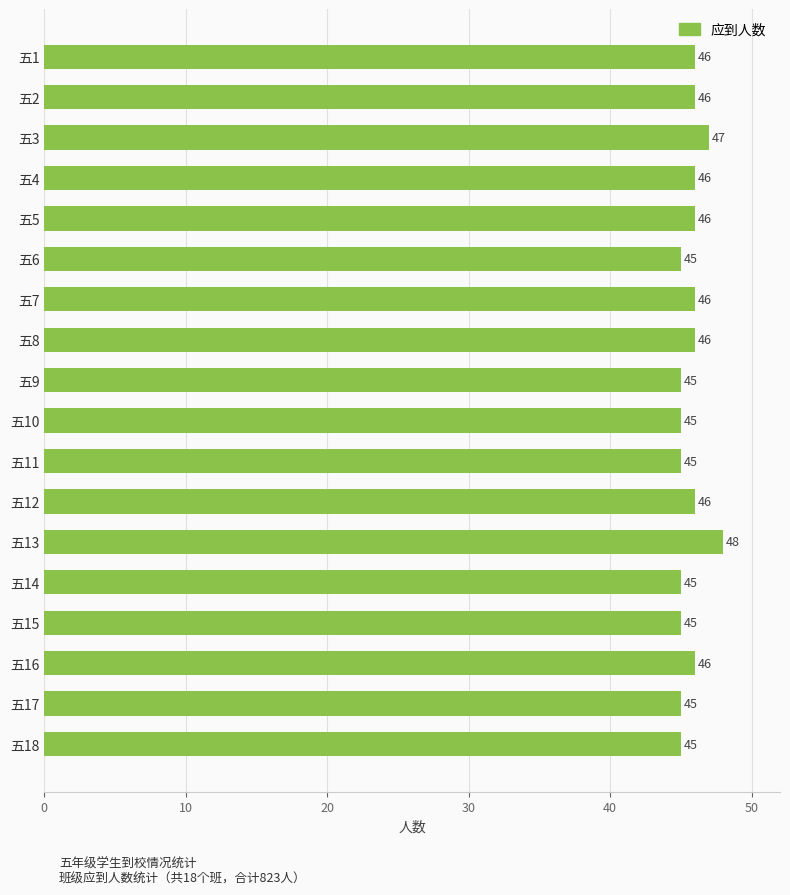

Is it true that the value at 五18 is 67?

False